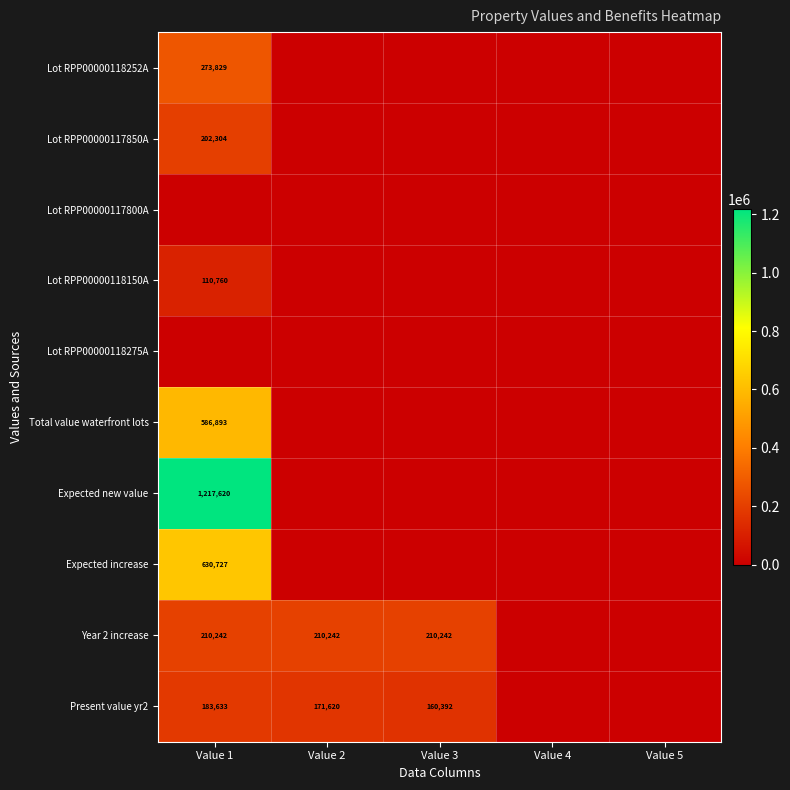

Is it true that Year 2 increase equals 210242 at Value 2?

True